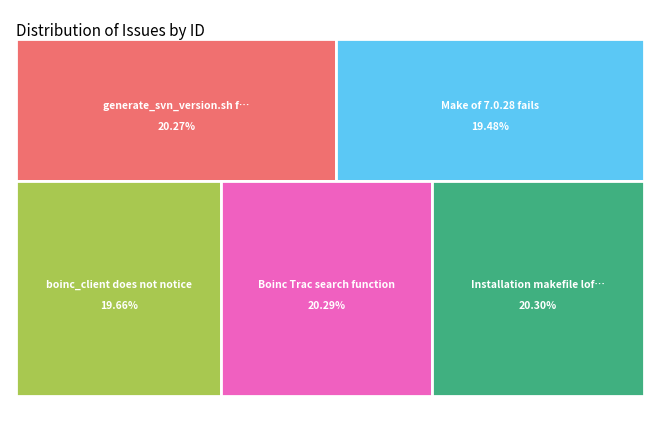

To the nearest percent, what portion does generate_svn_version.sh fails represent?

20%